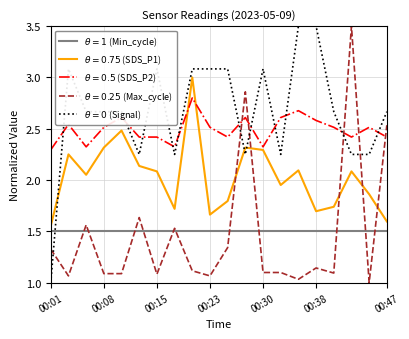

At how many categories does at least one series exceed 1?

20